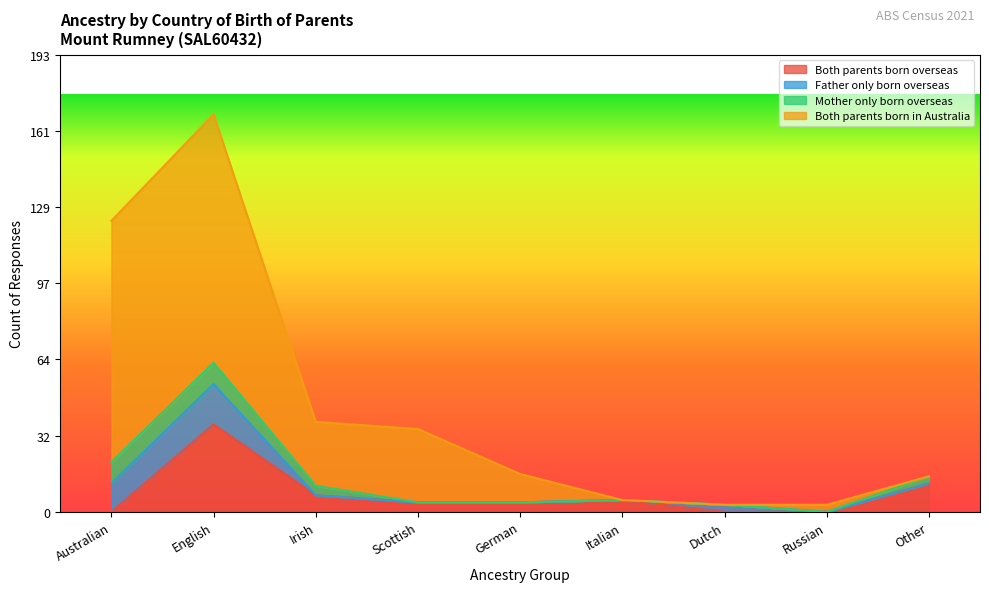

What is the label of the 6th point from the left?

Italian